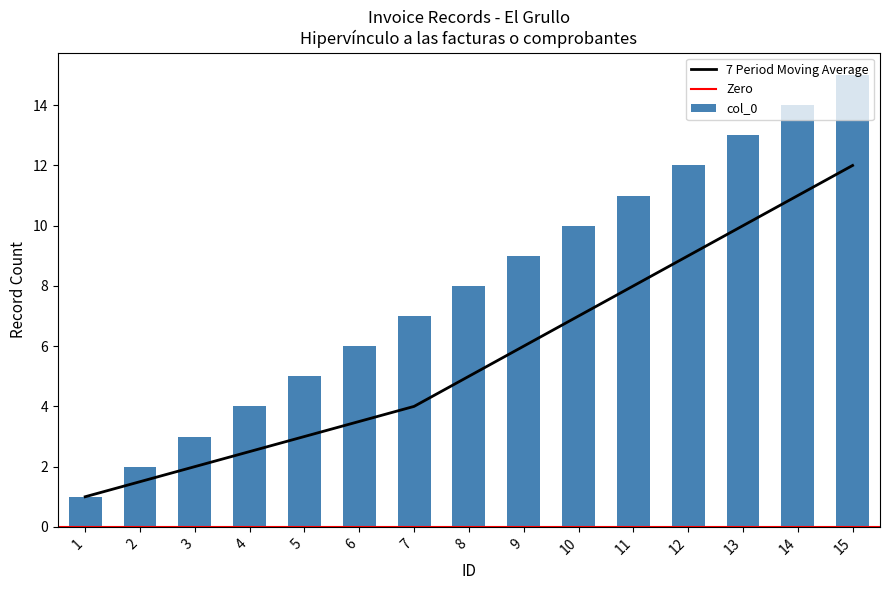

How many bars are there in total?

15